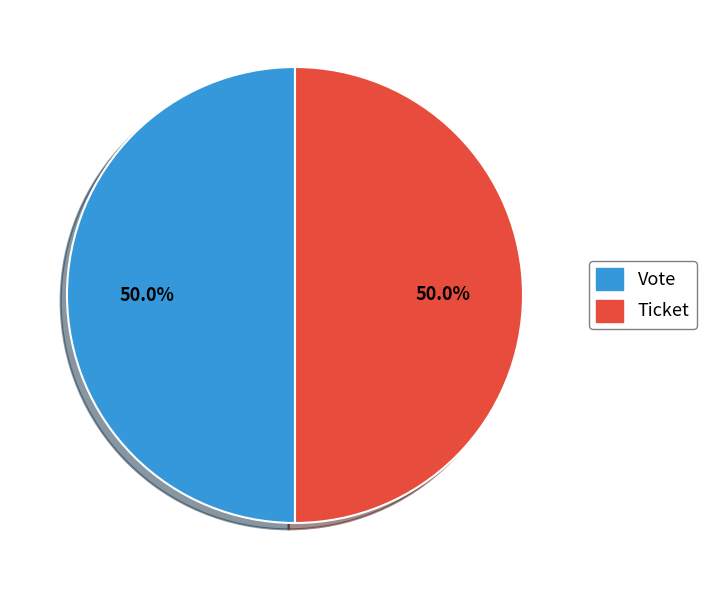

To the nearest percent, what is the average slice percentage?

50%